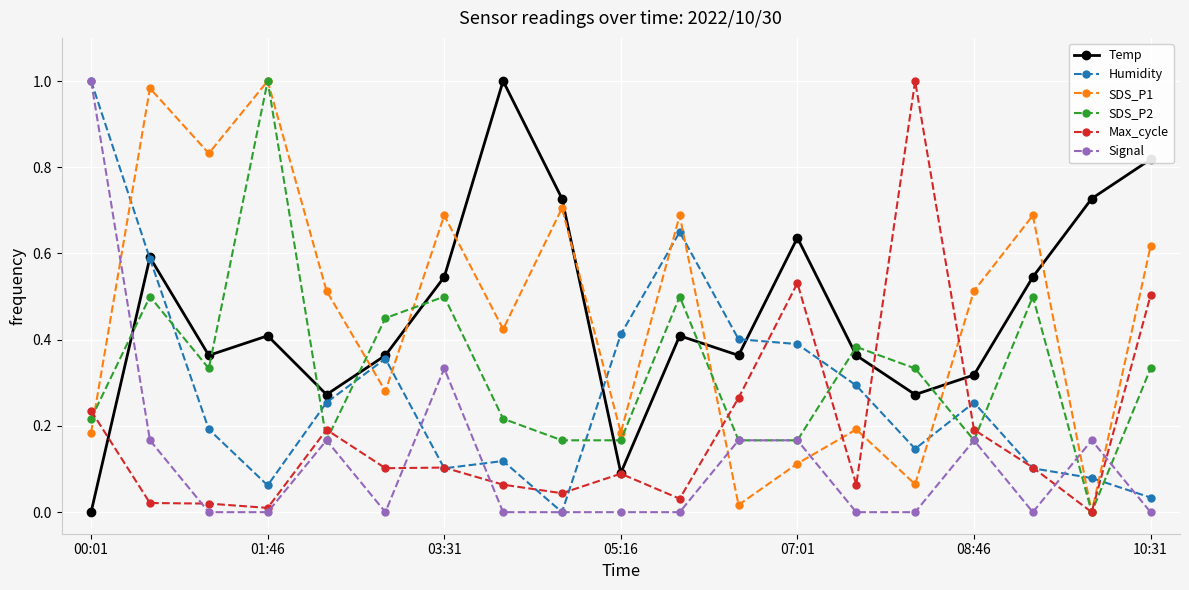

After their last crossing, which series has the higher values: Humidity or SDS_P2?

SDS_P2